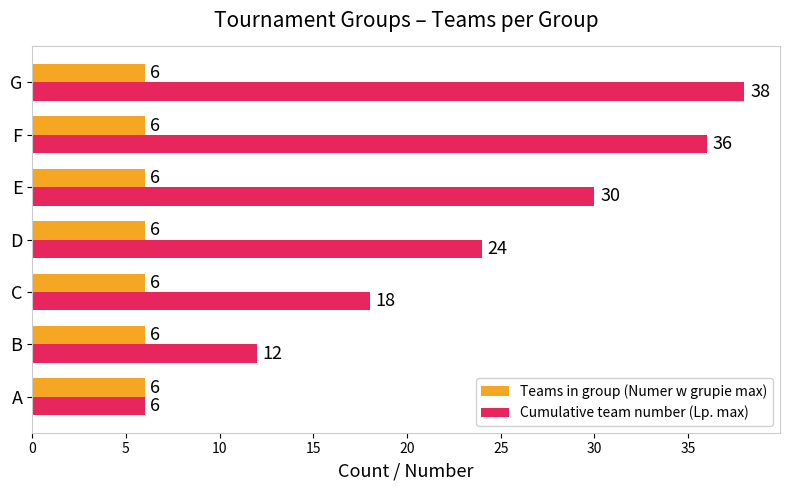

Which series has the widest spread of values?

Cumulative team number (Lp. max)